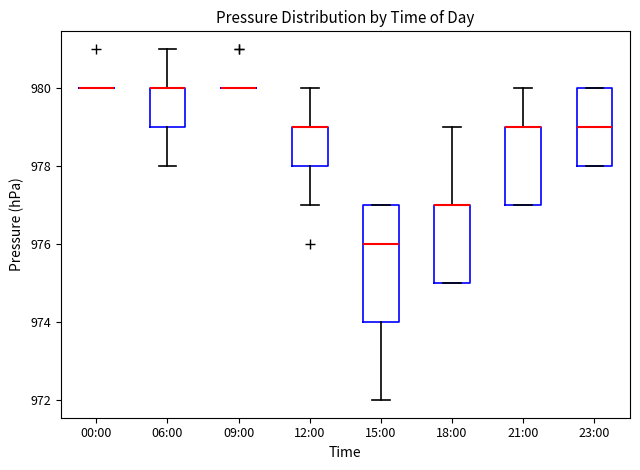

Reading left to right, transcribe this box plot: for each box, give where its median line is, the range the box spans, and where its two whiskers end, as read against the y-axis. The values are not printed on the chart, so give them approximately, as read against the axis.

00:00: box collapsed to a line at 980, whiskers 980 to 980
06:00: median 980 (drawn on the box's upper edge), box 979 to 980, whiskers 978 to 981
09:00: box collapsed to a line at 980, whiskers 980 to 980
12:00: median 979 (drawn on the box's upper edge), box 978 to 979, whiskers 977 to 980
15:00: median 976, box 974 to 977, whiskers 972 to 977
18:00: median 977 (drawn on the box's upper edge), box 975 to 977, whiskers 975 to 979
21:00: median 979 (drawn on the box's upper edge), box 977 to 979, whiskers 977 to 980
23:00: median 979, box 978 to 980, whiskers 978 to 980